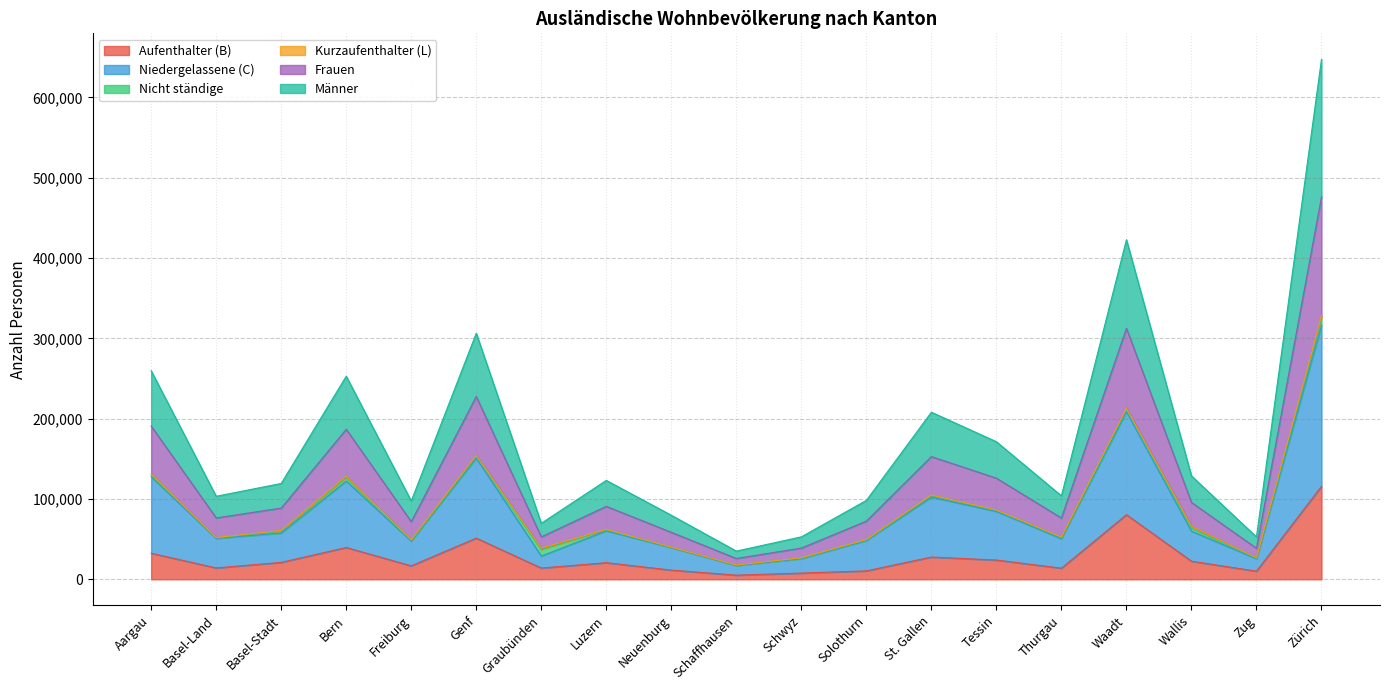

Does the chart have visible grid lines?

Yes